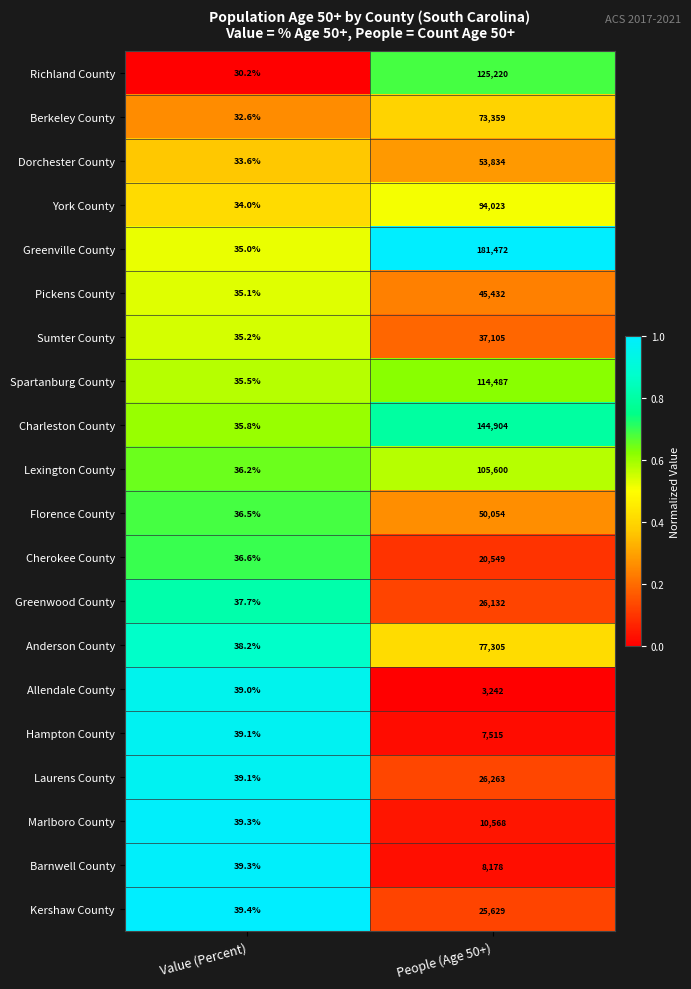

Which label corresponds to the smallest value in the chart?

Value (Percent)